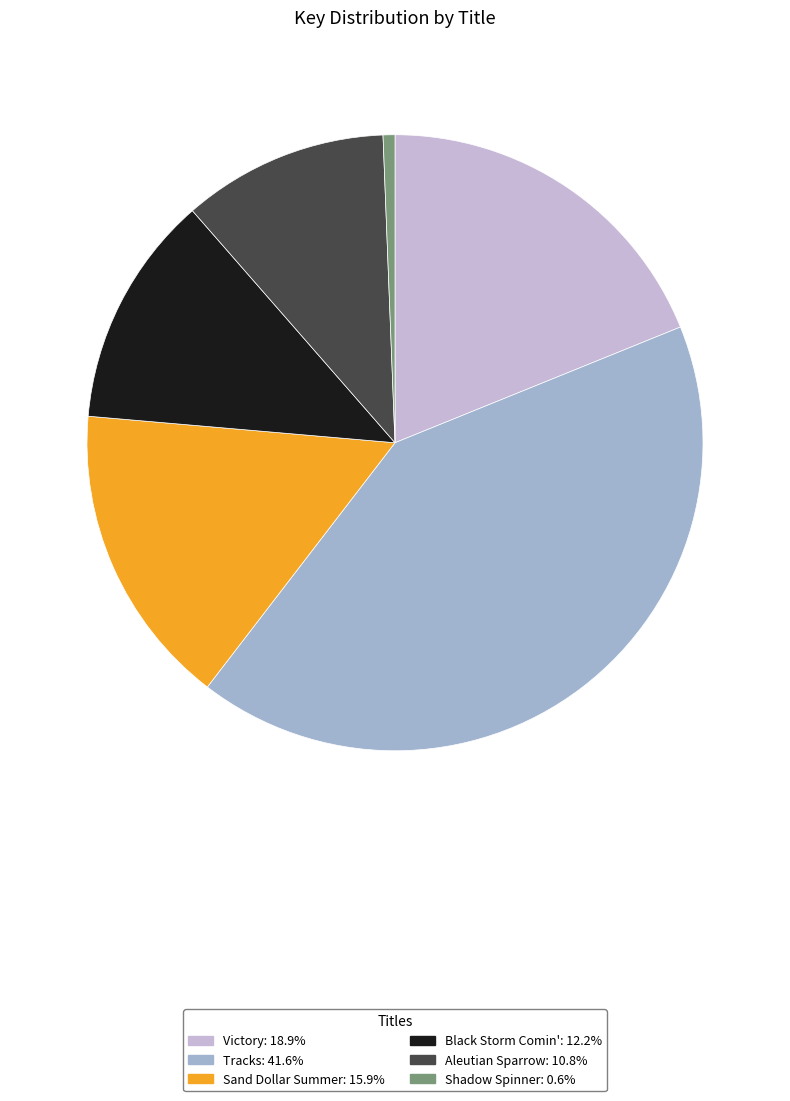

Rank the categories by value from highest to lowest.

Tracks, Victory, Sand Dollar Summer, Black Storm Comin', Aleutian Sparrow, Shadow Spinner